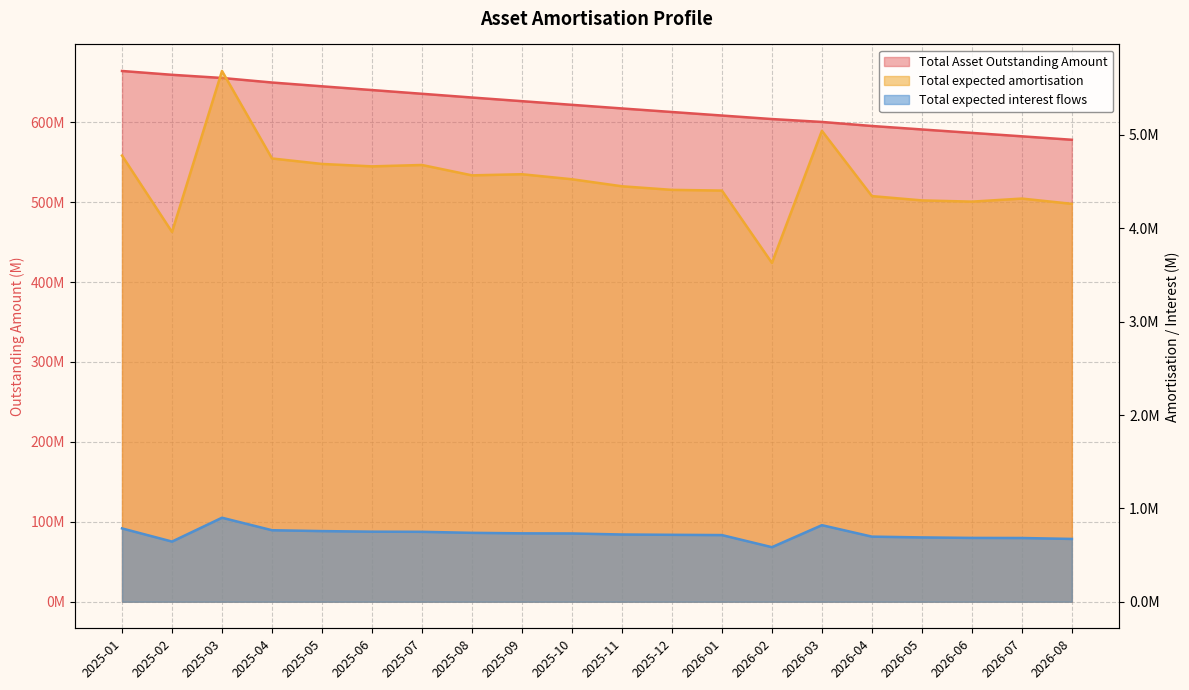

Does the chart have visible grid lines?

Yes